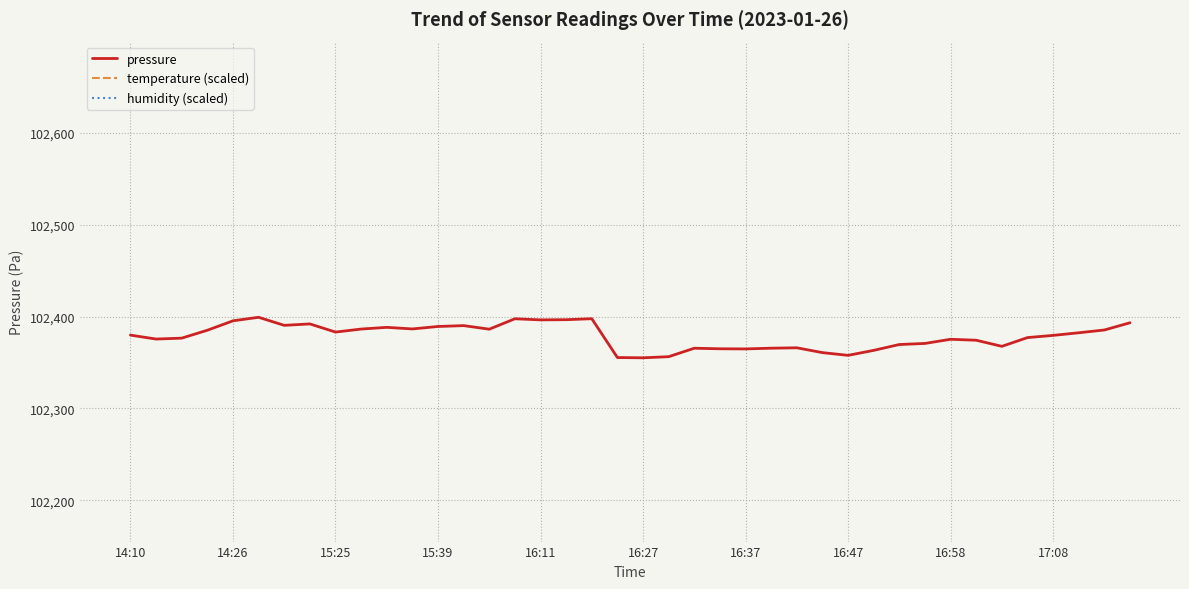

What position from the right is 15?

25